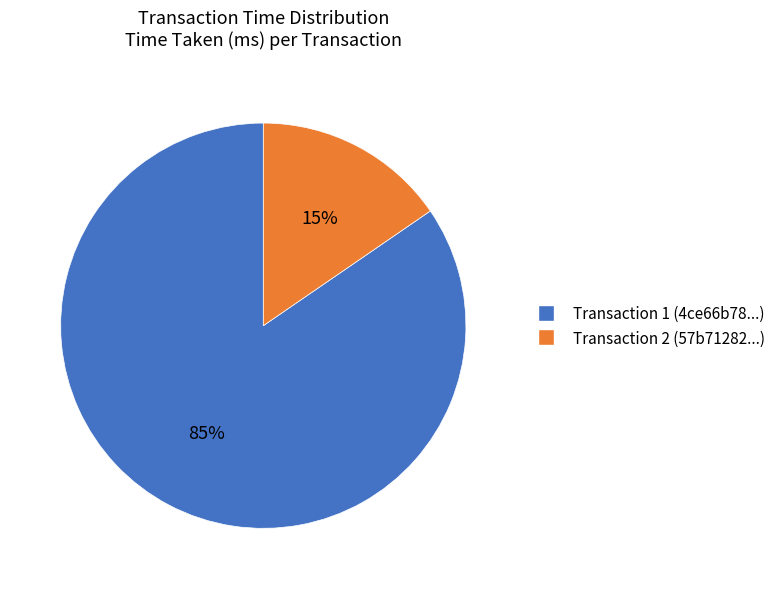

Is there any slice that represents more than half of the pie?

Yes